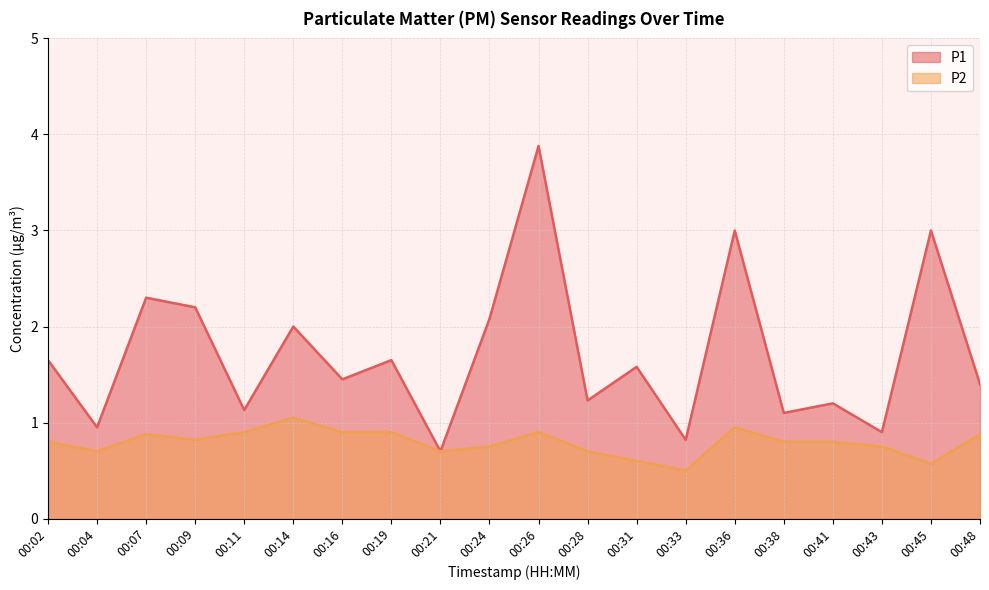

In P2, how many points are higher than both neighbors (excluding endpoints)?

4